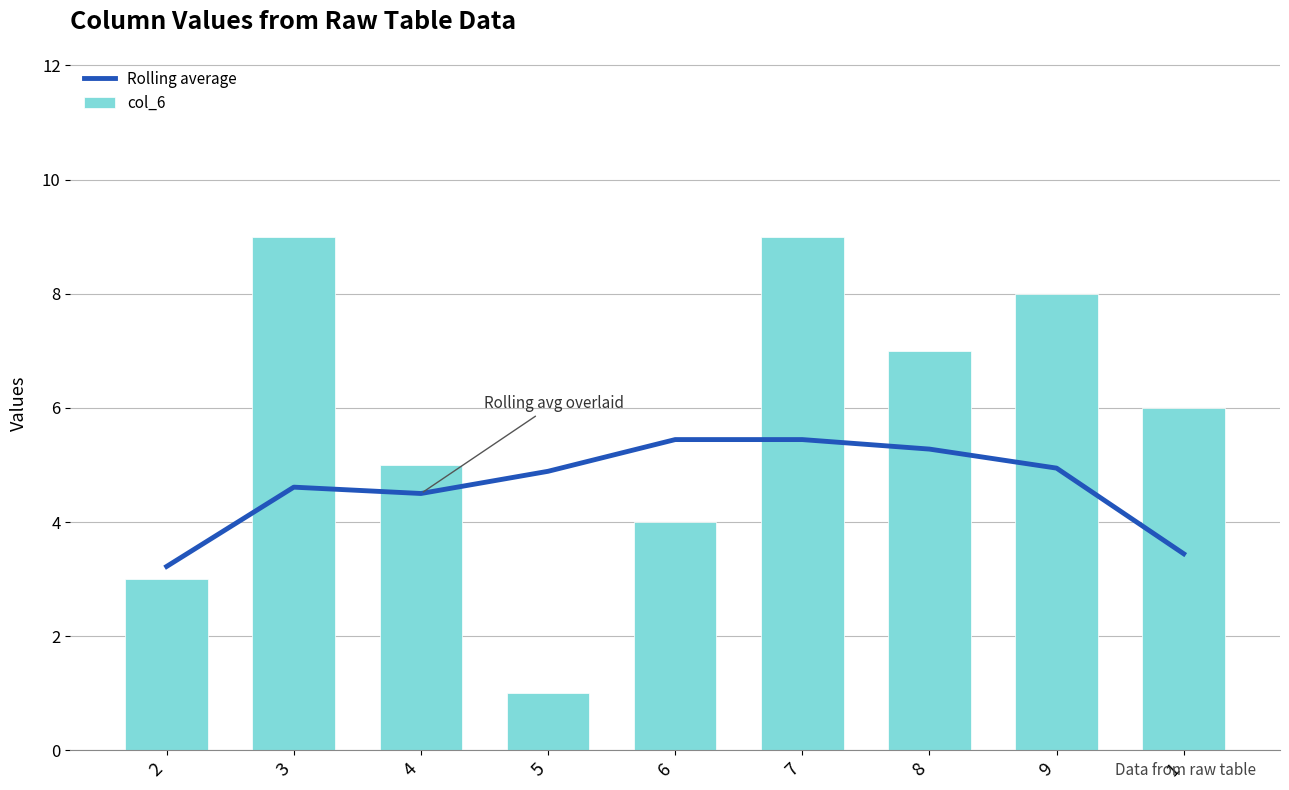

Which has a higher value, 3 or 9?

9